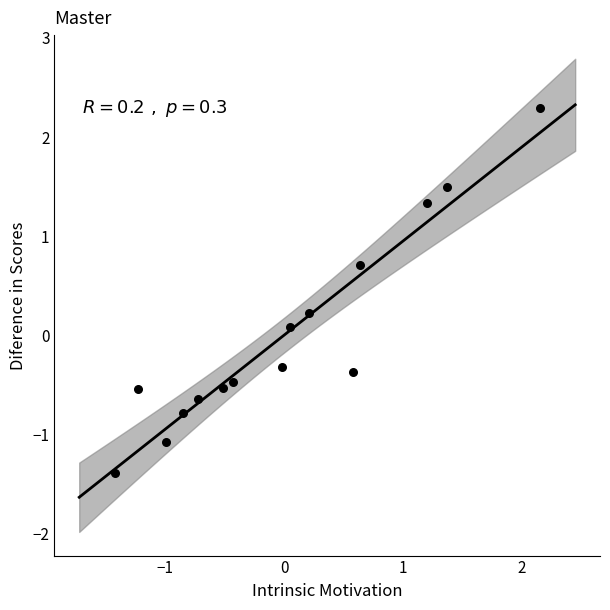

What is the range of X values (max minus min)?

3.6